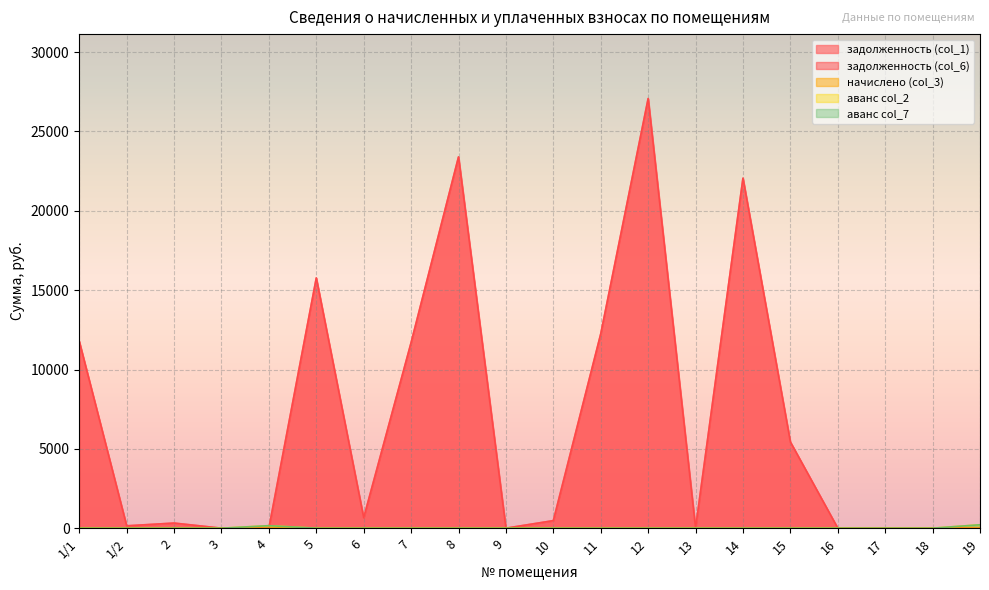

True or false: аванс col_2 has a value of 0.7 at 18.

True